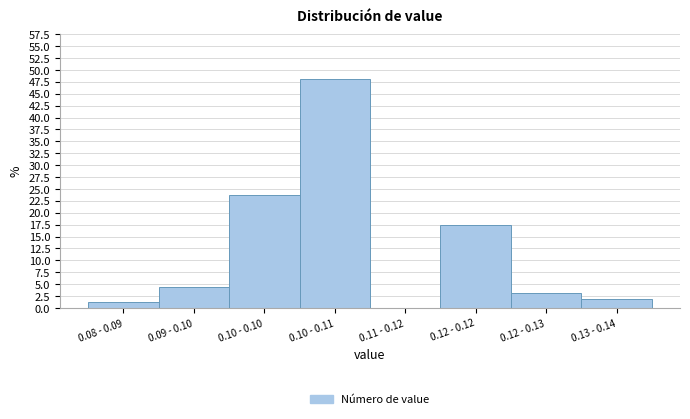

What is the maximum value shown in the chart?

48.1